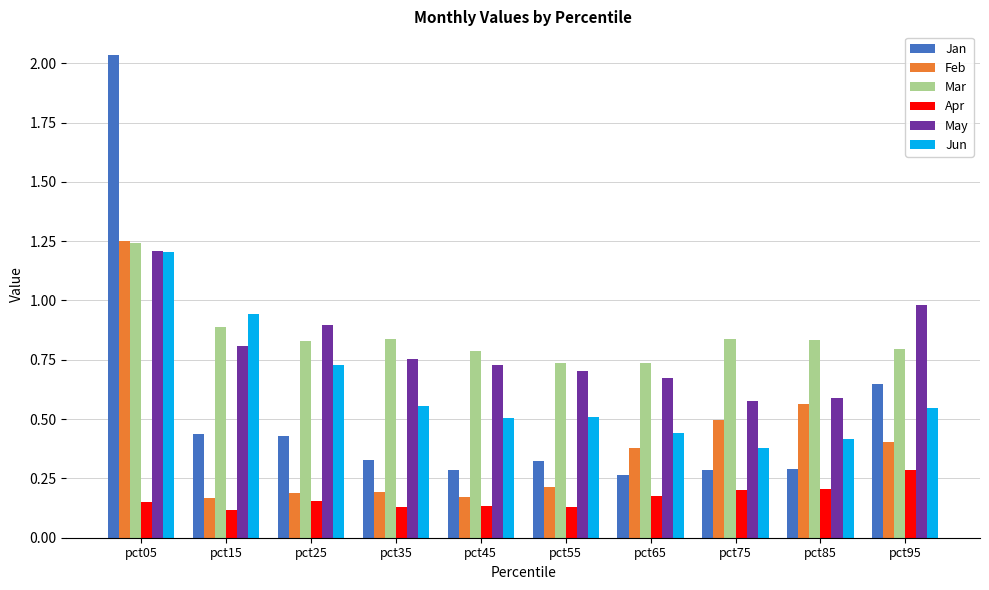

At which label does Mar reach its peak?

pct05